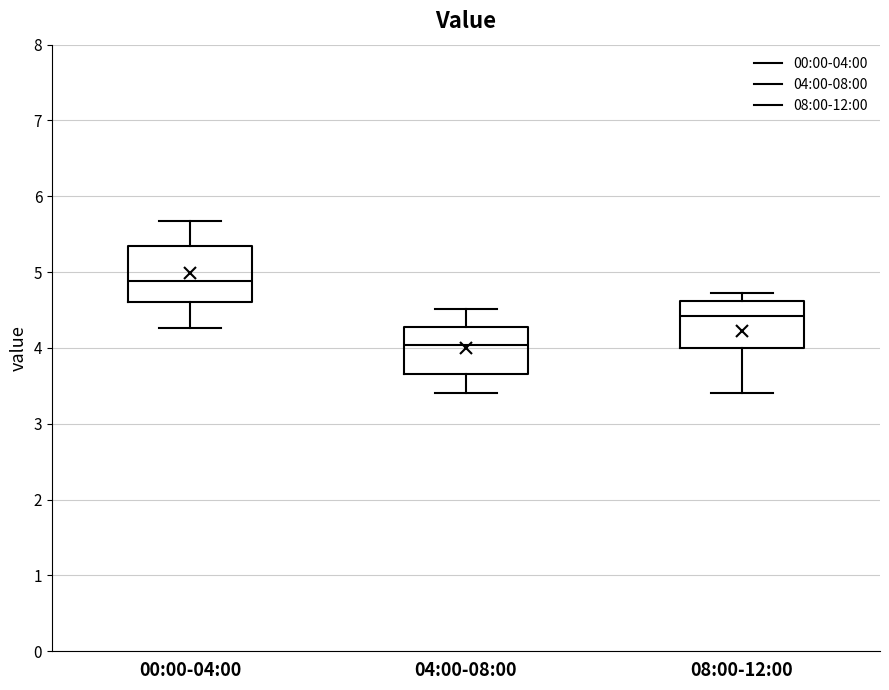

Reading left to right, read every box against the y-axis: the position of its median line, the range the box covers, and the ends of its whiskers. The values are not printed on the chart, so give them approximately, as read against the axis.

00:00-04:00: median 4.9, box 4.6 to 5.4, whiskers 4.3 to 5.7
04:00-08:00: median 4.0, box 3.7 to 4.3, whiskers 3.4 to 4.5
08:00-12:00: median 4.4, box 4.0 to 4.6, whiskers 3.4 to 4.7